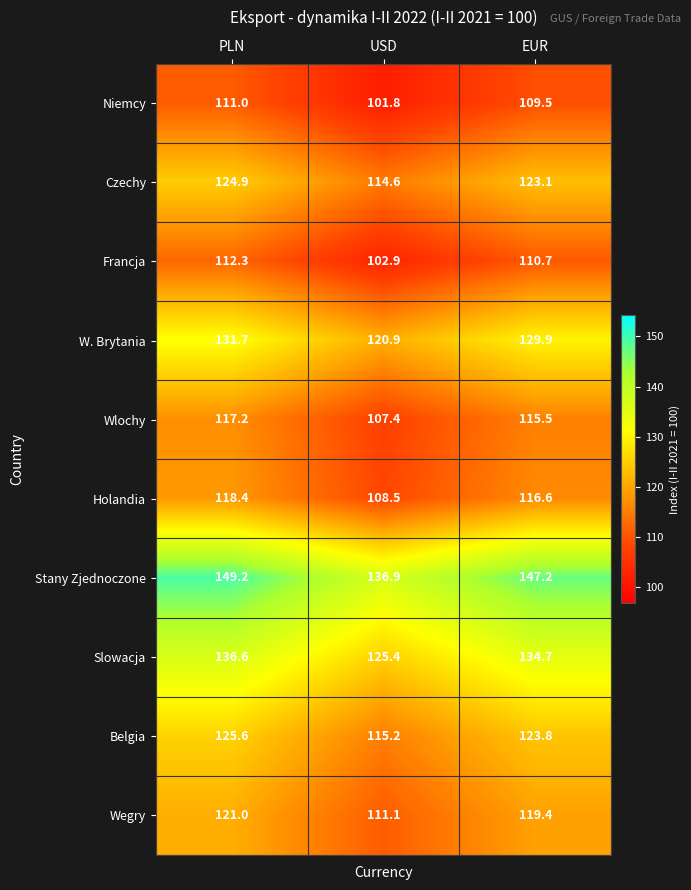

How many values in the Czechy series are below 123?

1